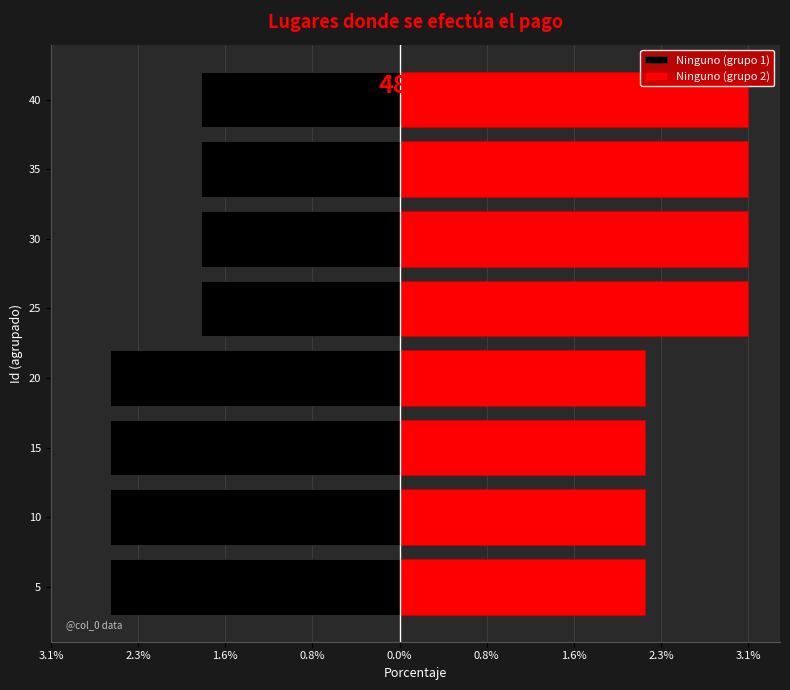

Which series has the largest total across all categories?

Ninguno (grupo 2)